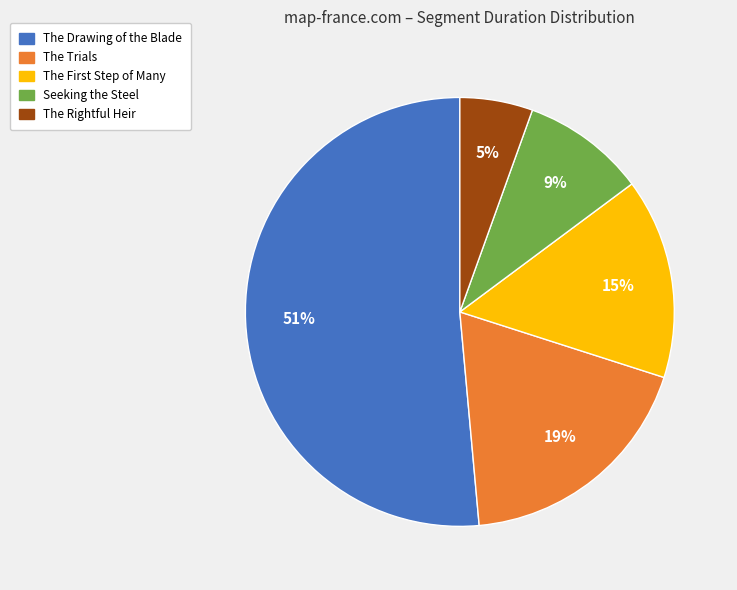

Which slice is the smallest?

The Rightful Heir